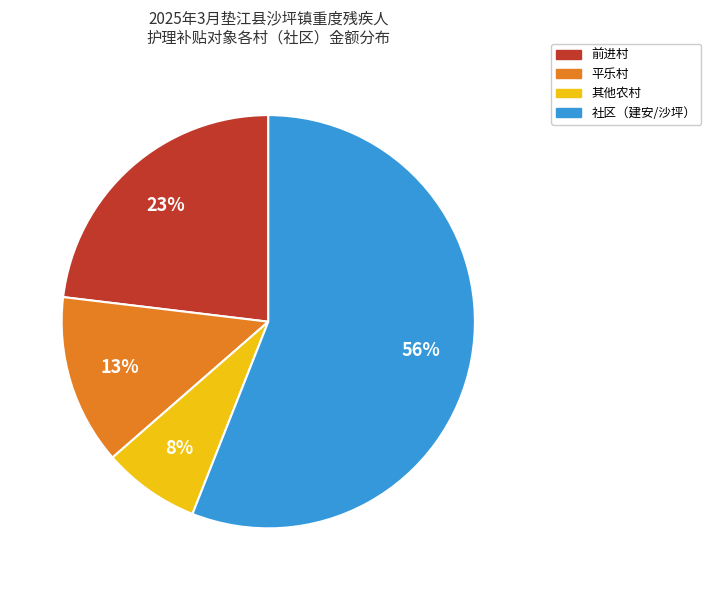

To the nearest percent, what is the difference between the largest and smallest slice percentages?

48%